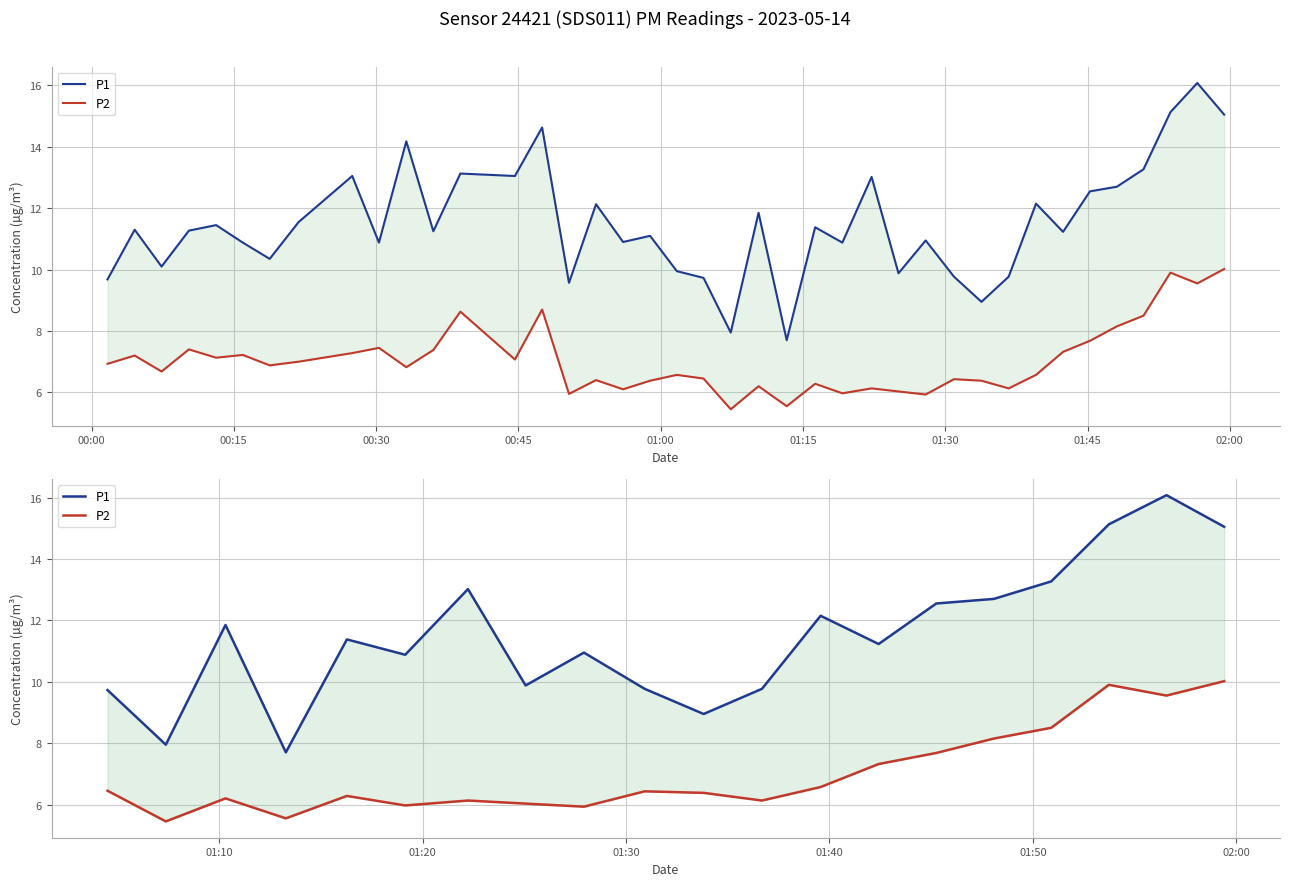

What is the value of the P1 point at the 18th from the left?

15.1